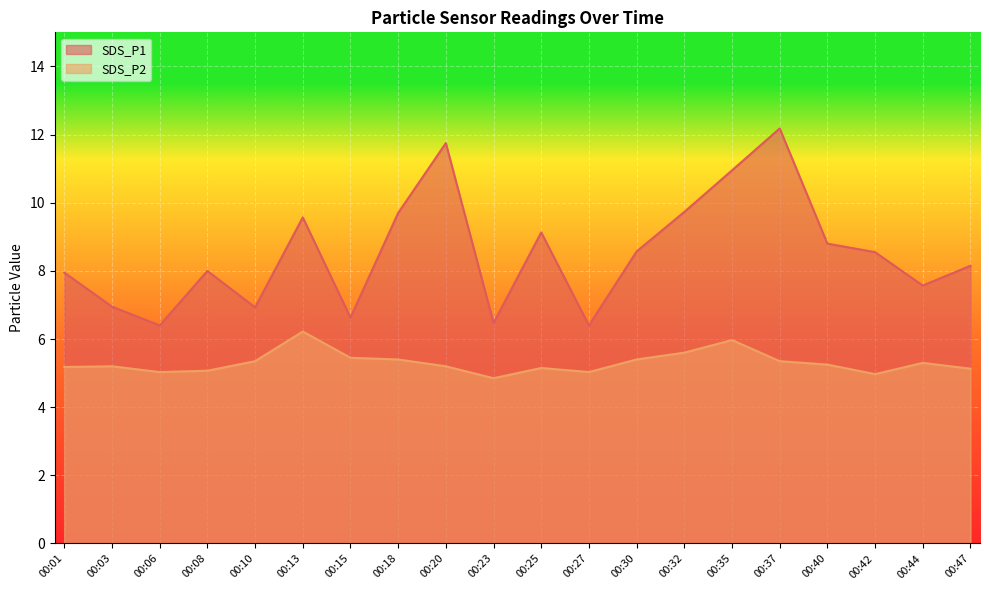

Where is the first local minimum for SDS_P1?

00:06